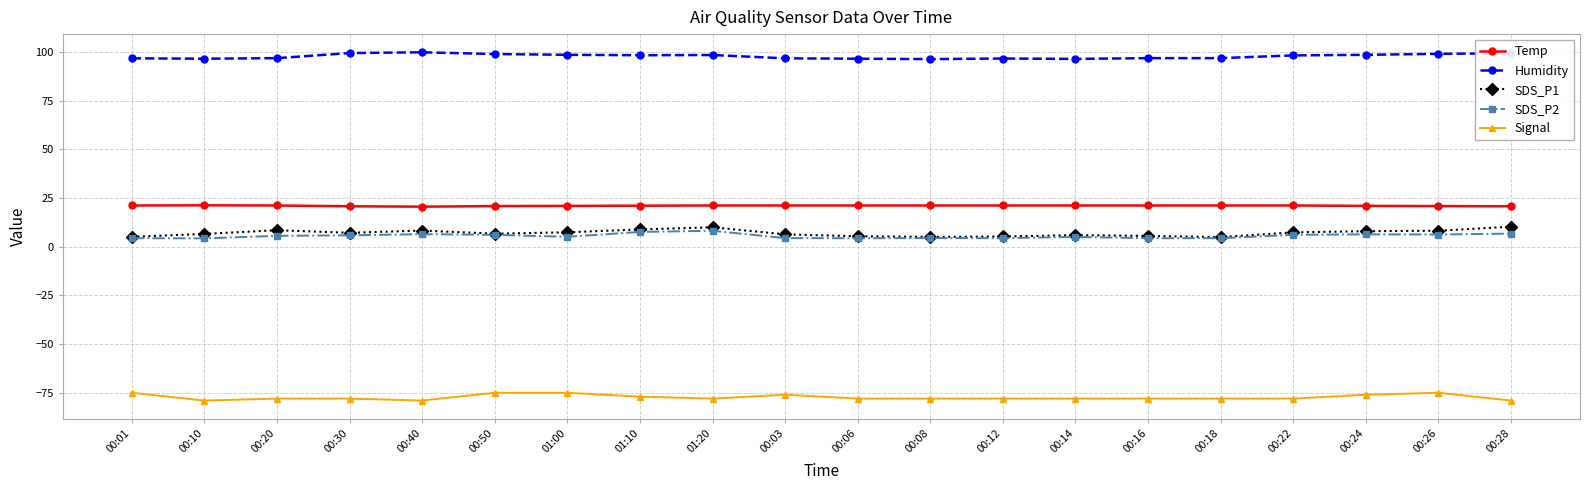

Is the value of Signal at 01:10 greater than the value of SDS_P1 at 00:06?

No